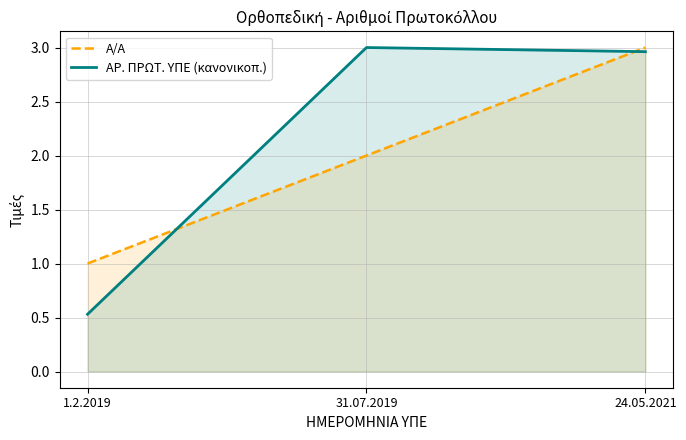

What is the minimum value shown in the chart?

0.5